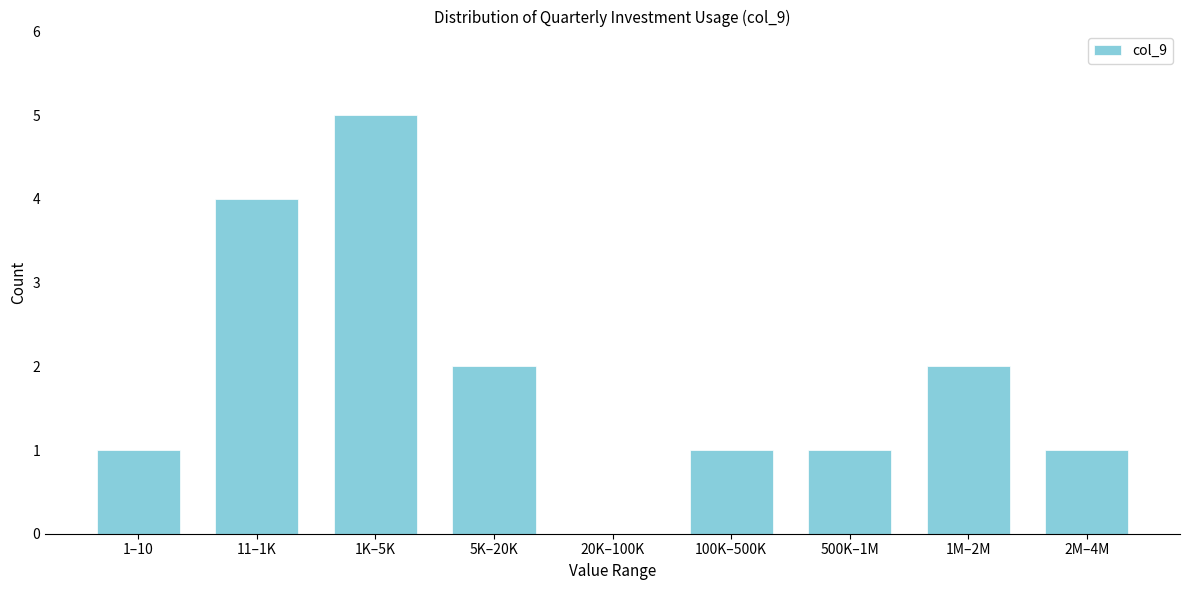

Reading left to right, extract all data points from this chart.

1–10=1	11–1K=4	1K–5K=5	5K–20K=2	20K–100K=0	100K–500K=1	500K–1M=1	1M–2M=2	2M–4M=1